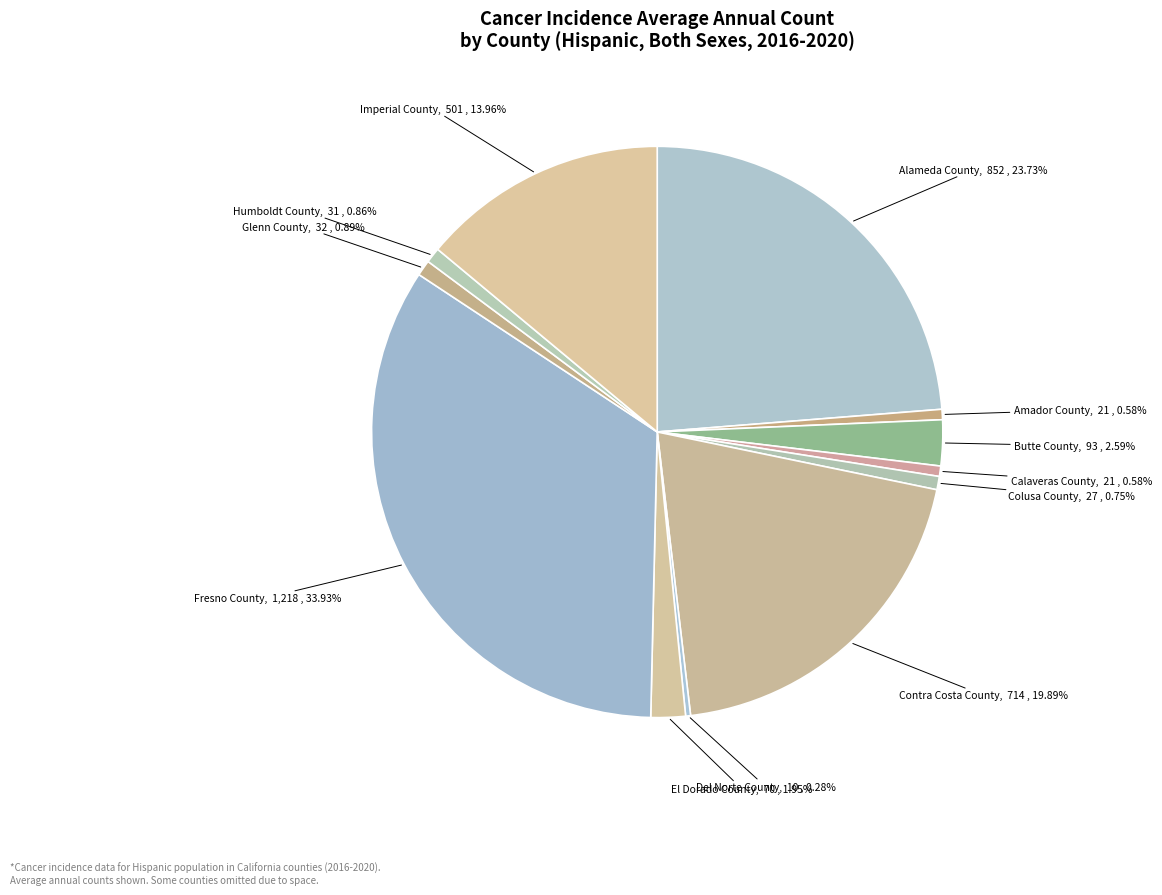

How many segments does this pie chart have?

12